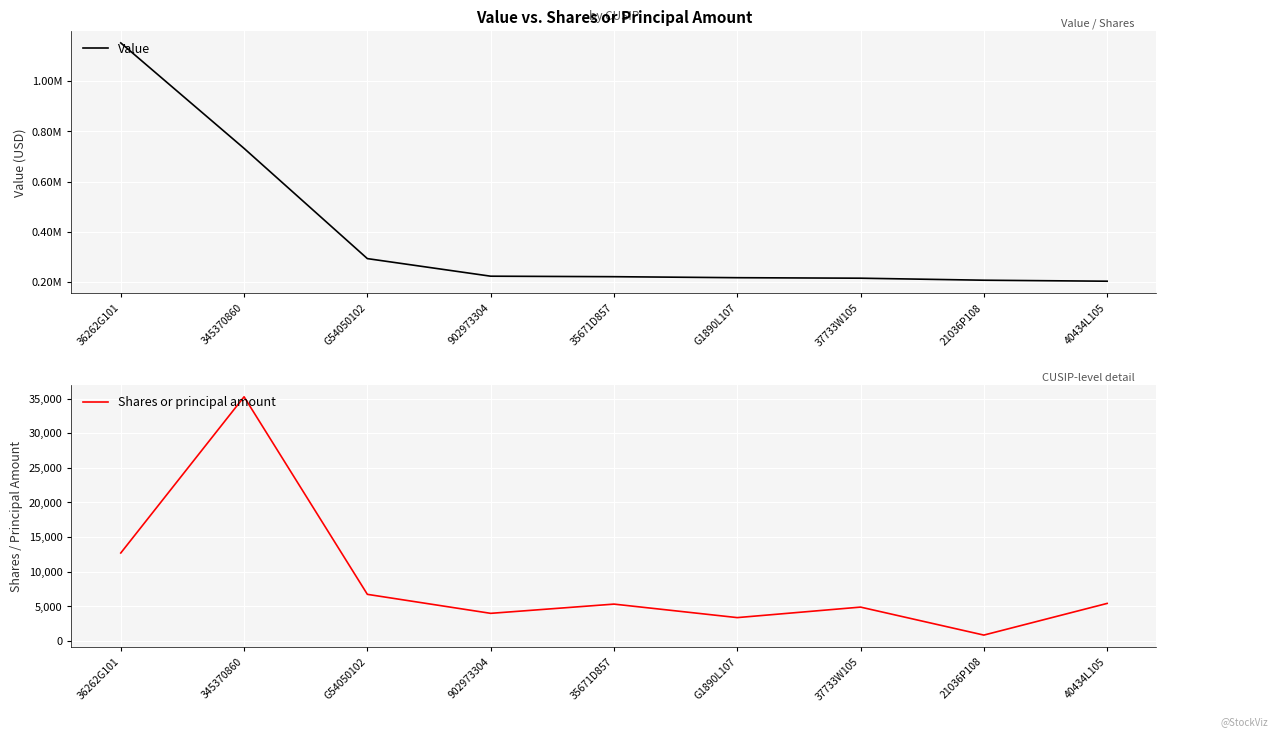

At which category is the sum across all series the highest?

36262G101